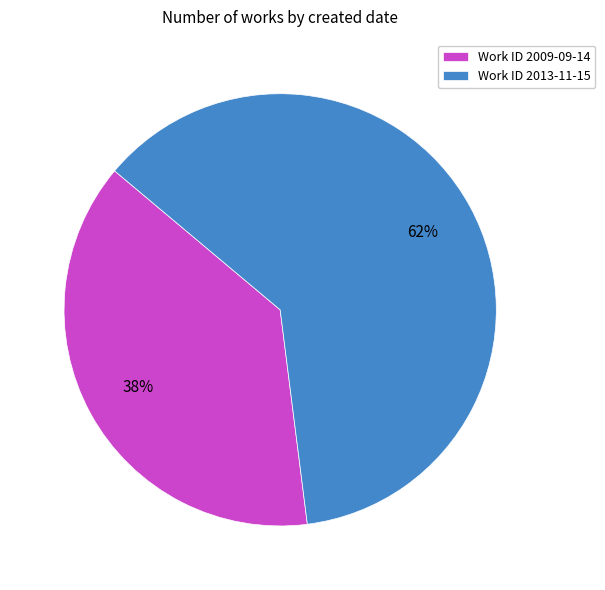

Is the sum of Work ID 2013-11-15 and Work ID 2009-09-14 greater than half?

Yes